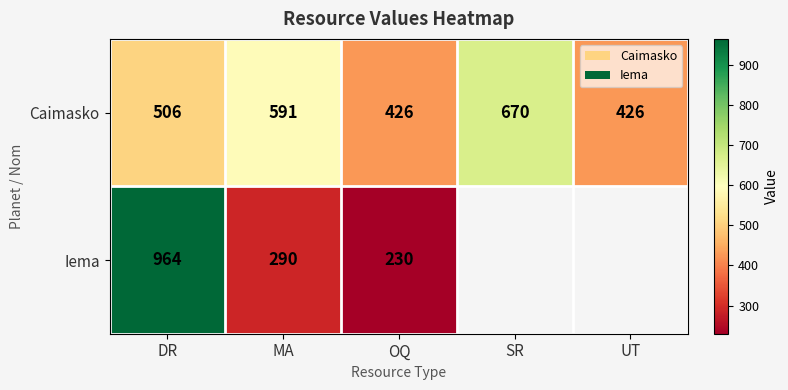

Which category has the highest value across all series?

DR